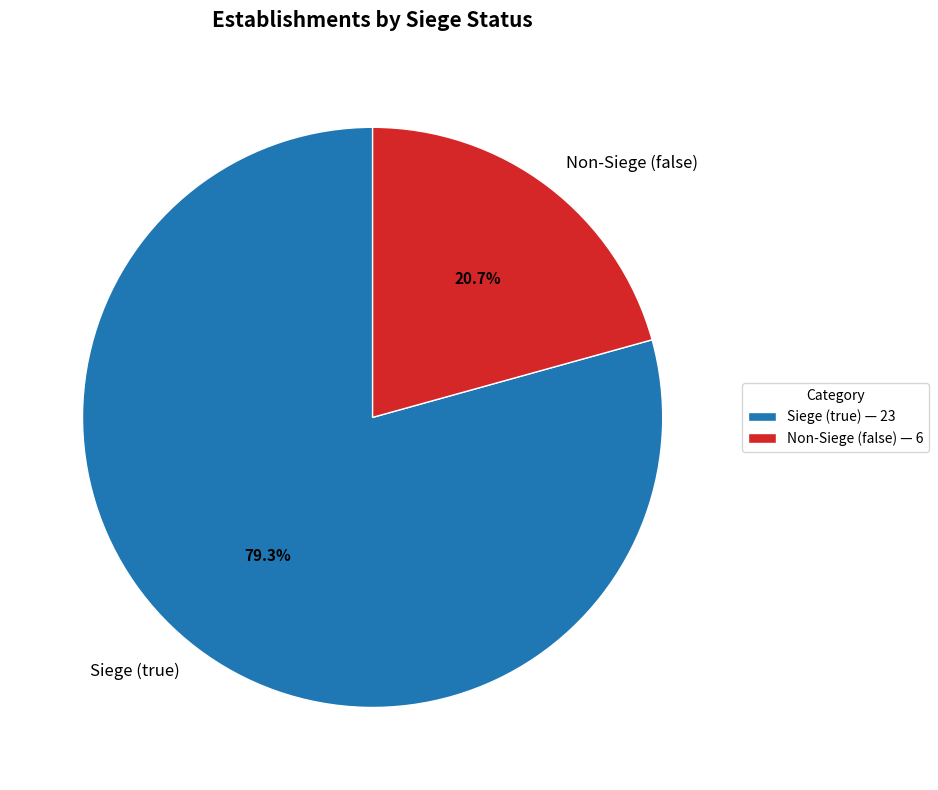

Which has a higher value, Siege (true) or Non-Siege (false)?

Siege (true)